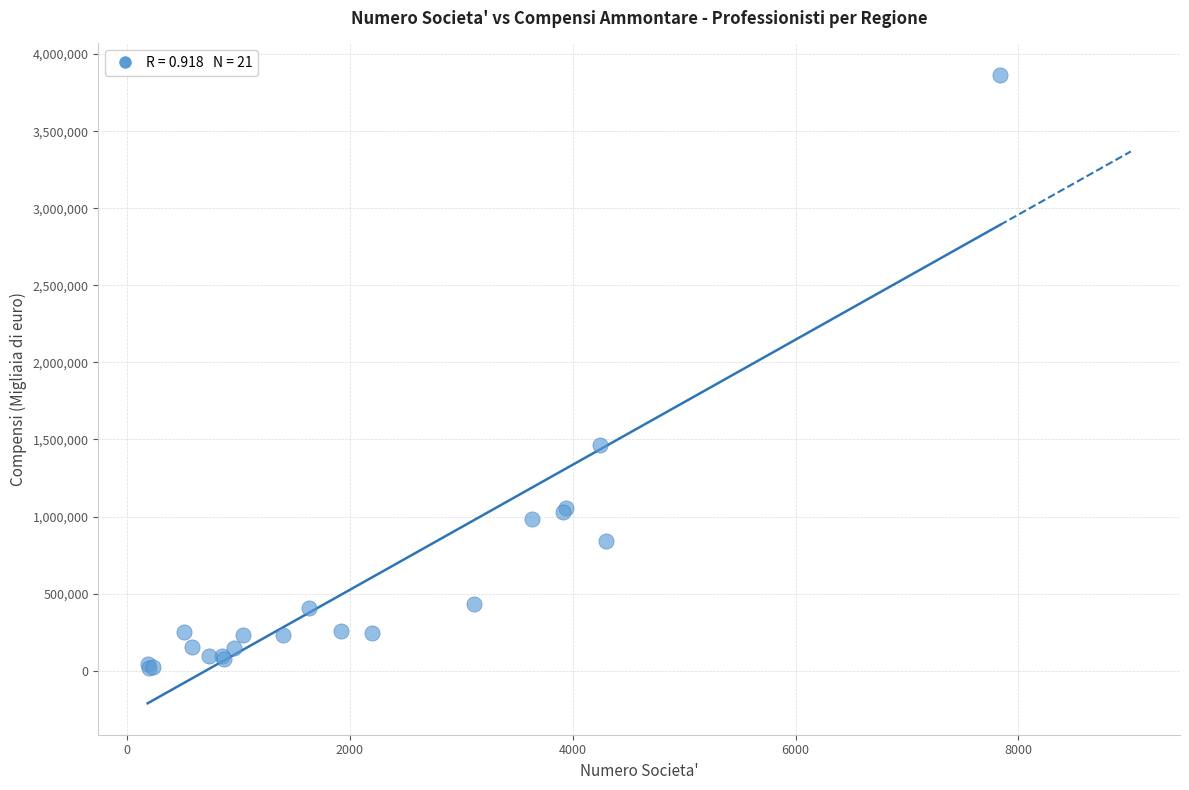

What Y value in the scatter plot is closest to 1942983?

1461490